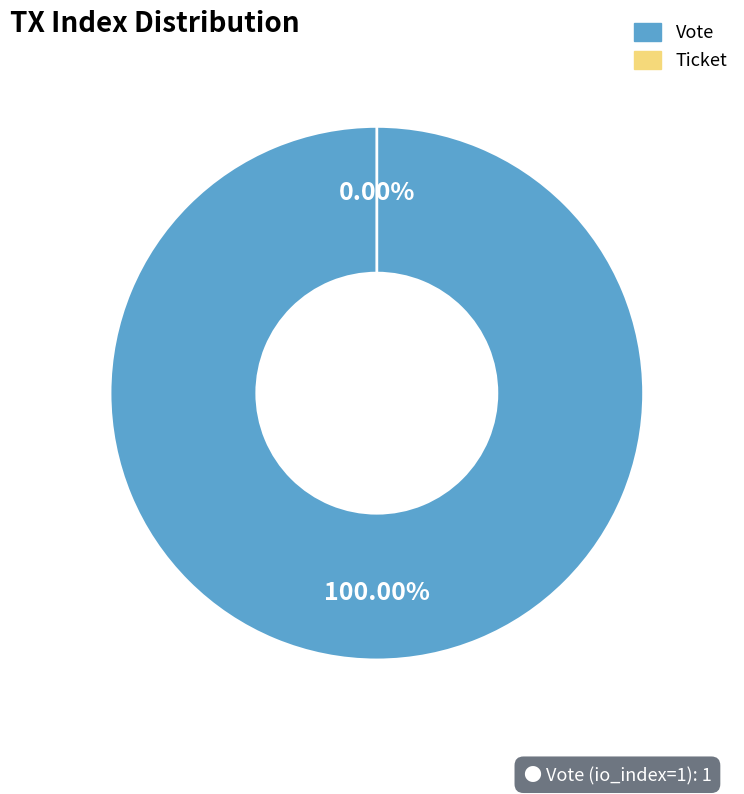

To the nearest percent, what is the average slice percentage?

50%